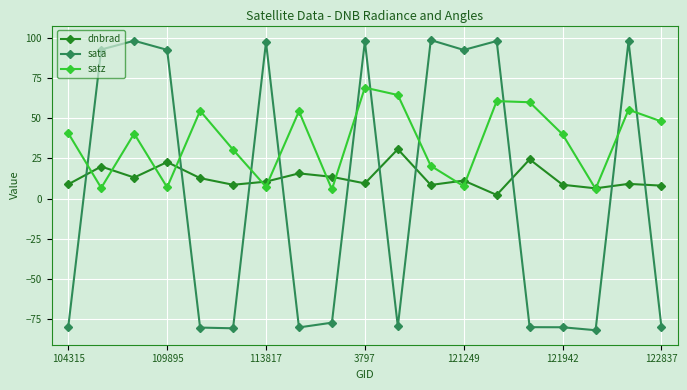

True or false: sata and satz intersect in this chart.

True